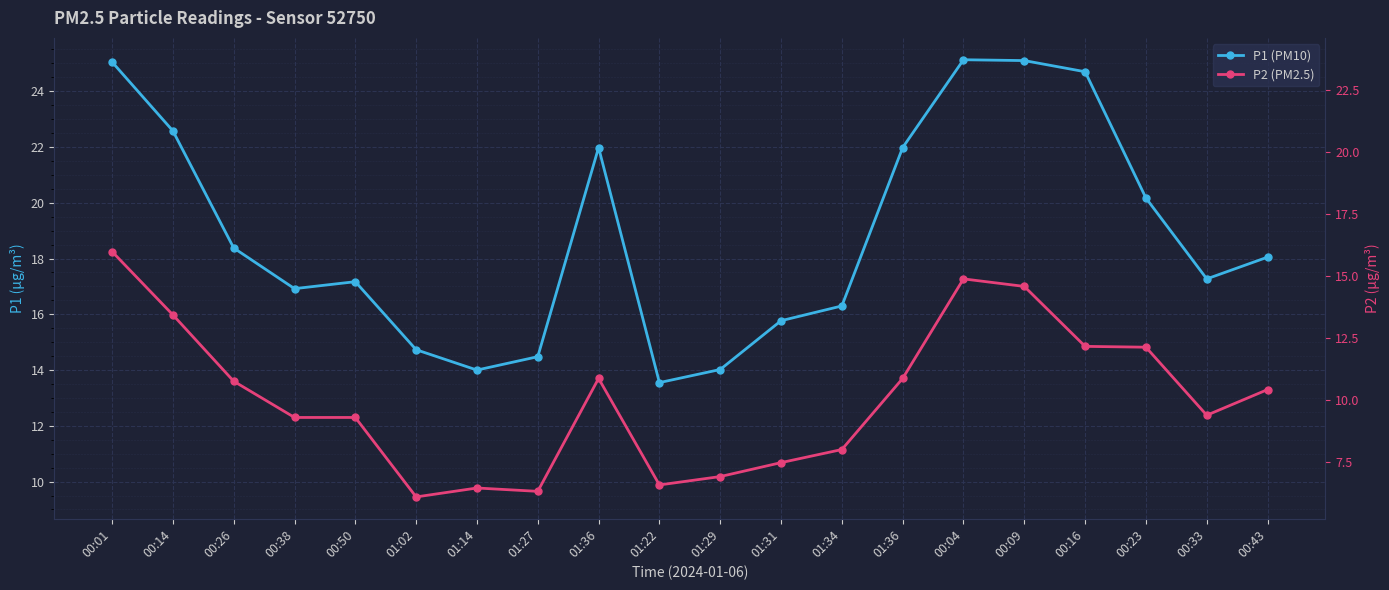

Which category has the lowest value in the P1 (PM10) series?

01:22